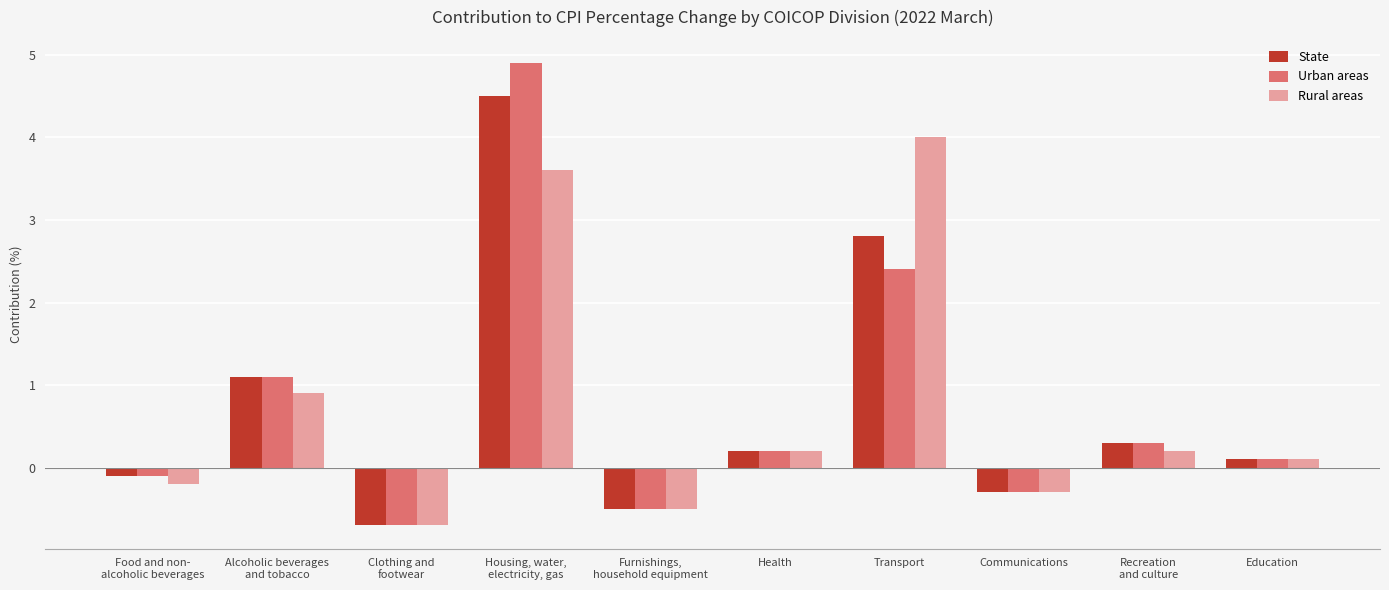

Which series has the widest spread of values?

Urban areas